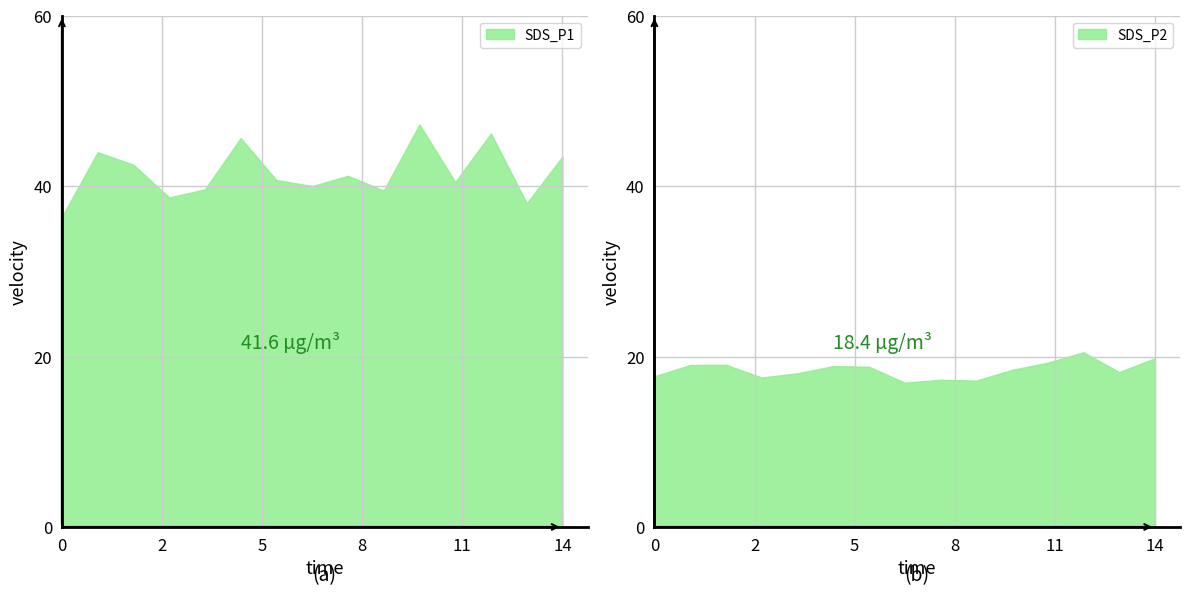

Which series has the widest spread of values?

SDS_P1